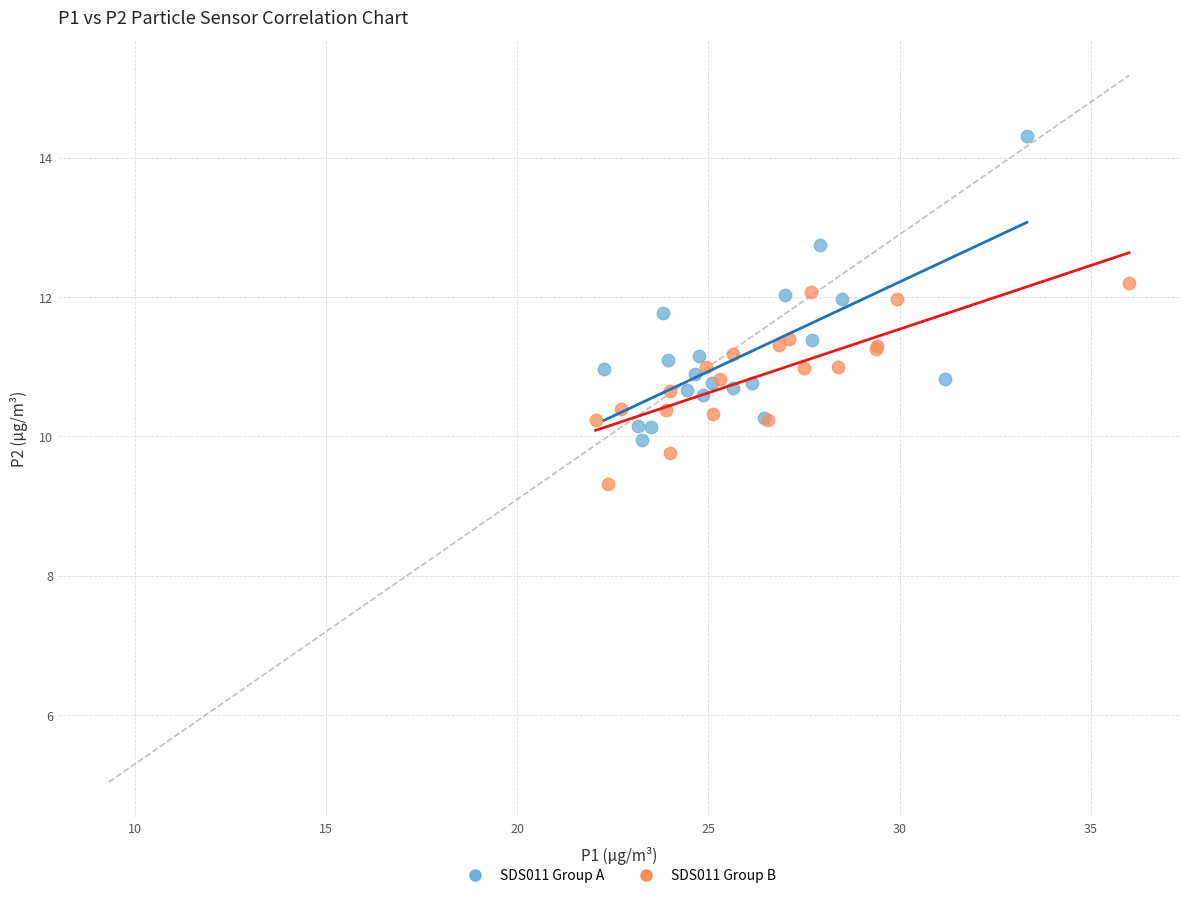

Which series reaches the maximum Y coordinate?

SDS011 Group A